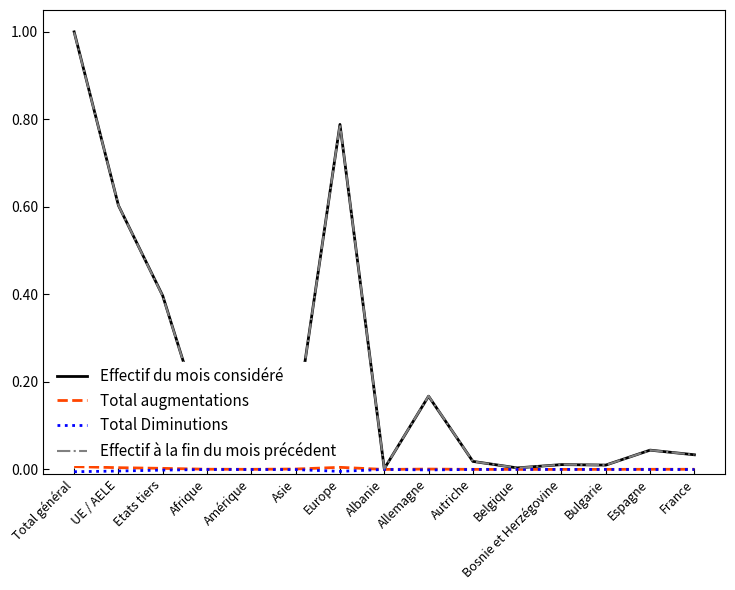

True or false: Total augmentations has a value of 0.0 at France.

True